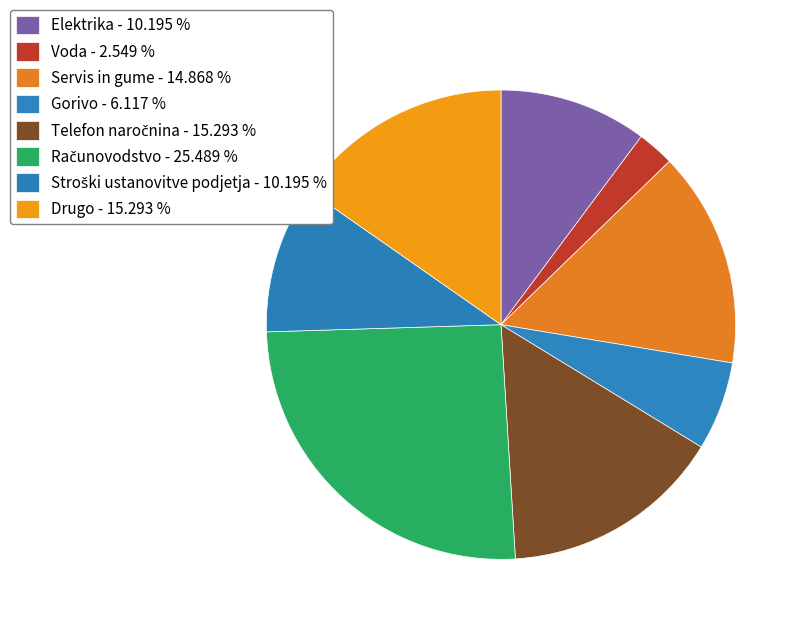

True or false: Servis in gume accounts for 15% of the total.

True